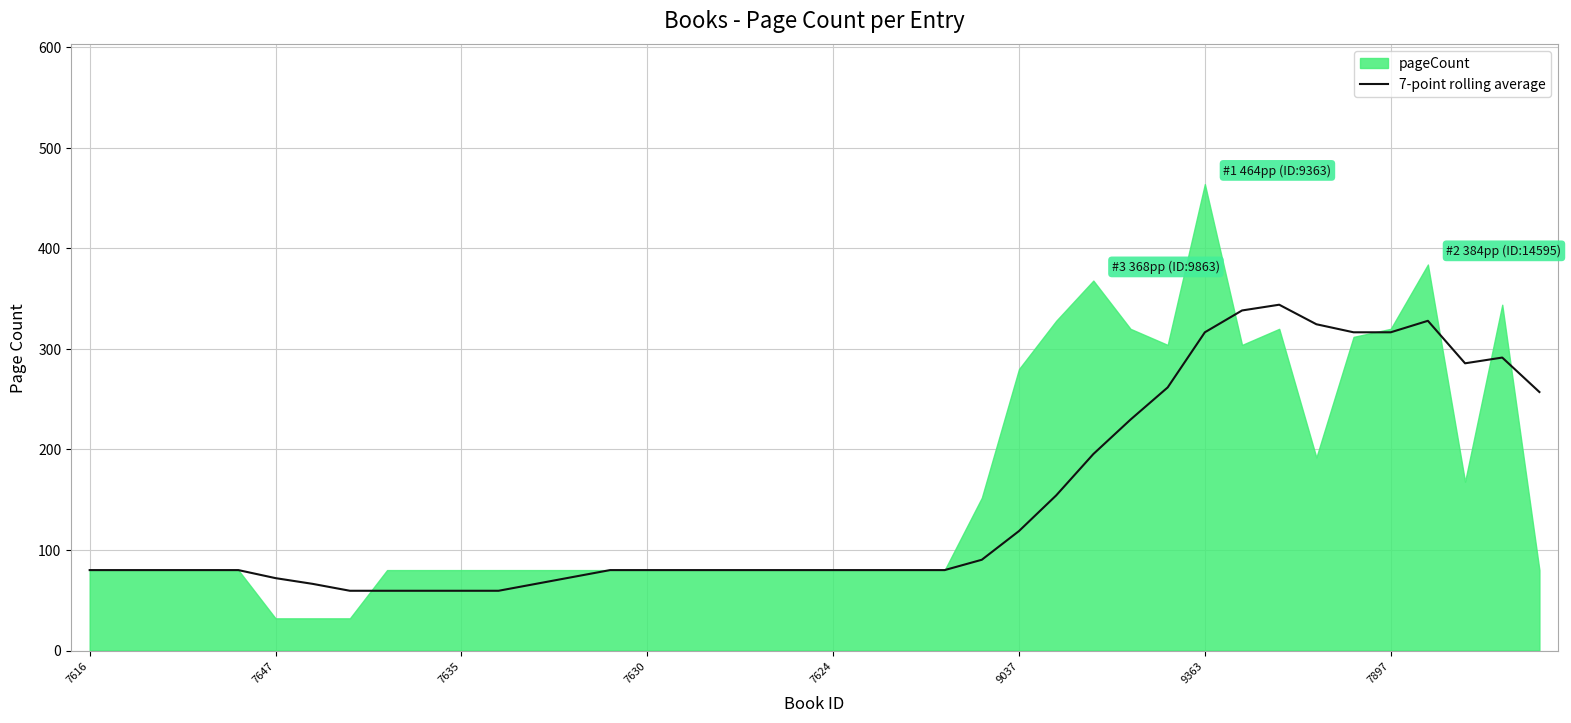

True or false: 7-point rolling average has a value of 59.4 at 7635.

True